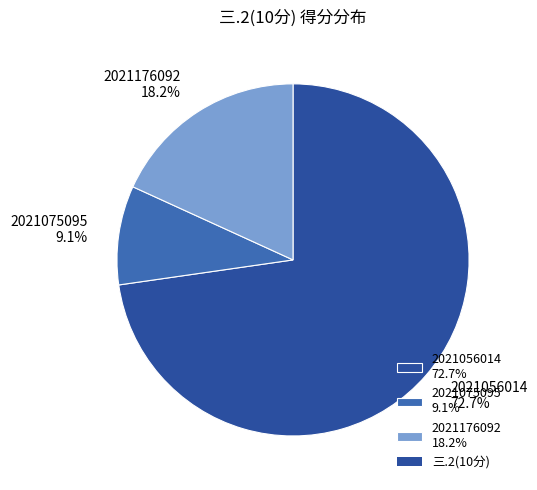

Rank the categories by value from lowest to highest.

2021075095, 2021176092, 2021056014